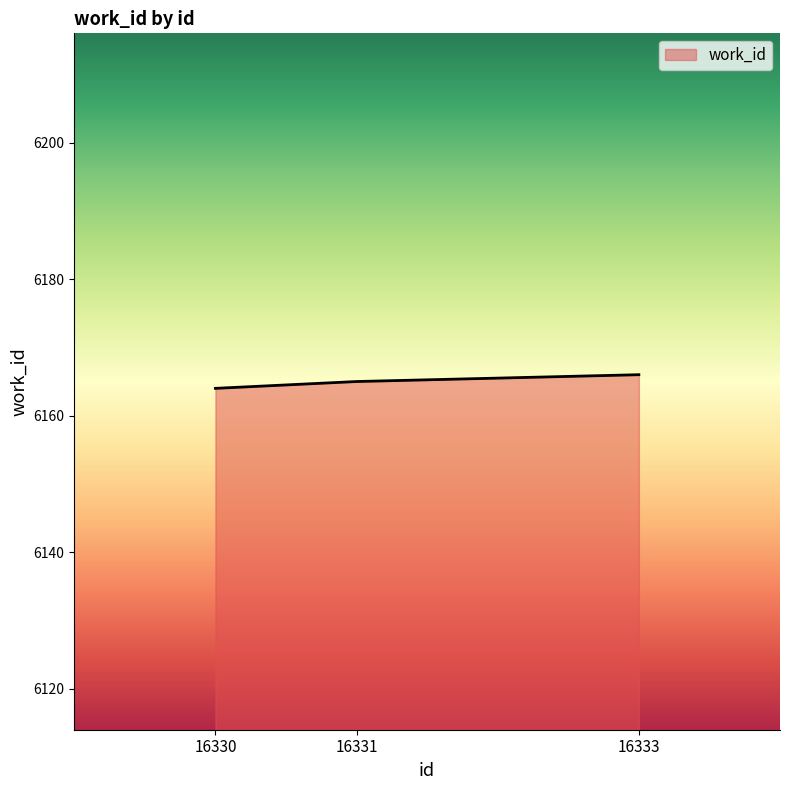

Reading left to right, extract all data points from this chart.

6164	6165	6166